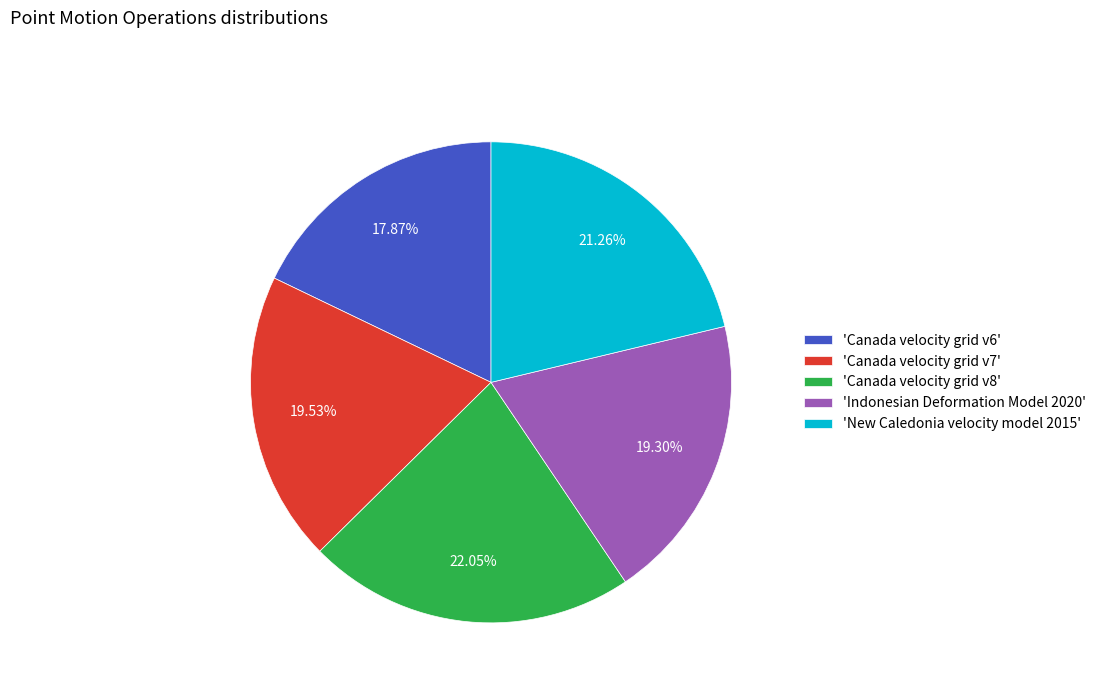

What is the largest slice in the pie chart?

'Canada velocity grid v8'